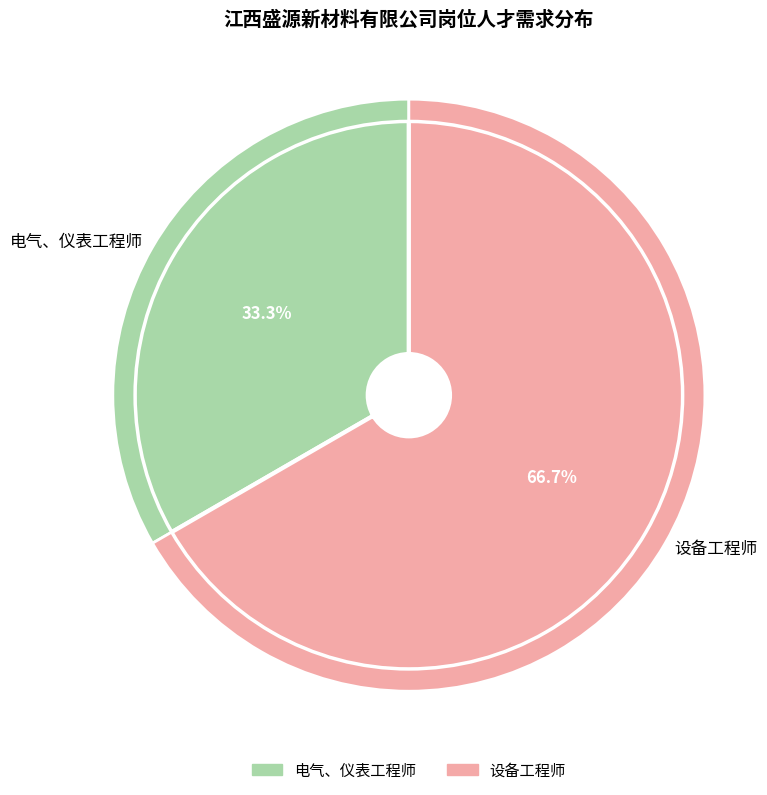

Which slice is the smallest?

电气、仪表工程师